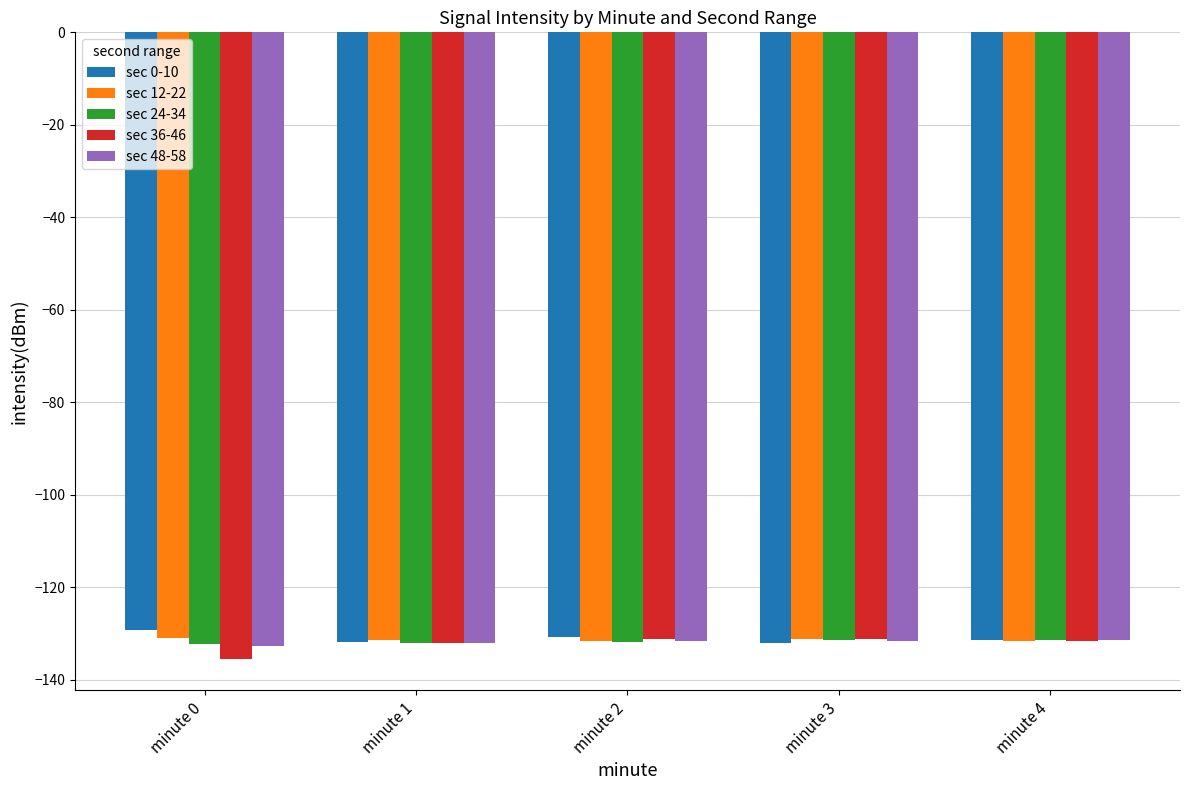

What is the lowest value of the sec 24-34 series?

-132.3